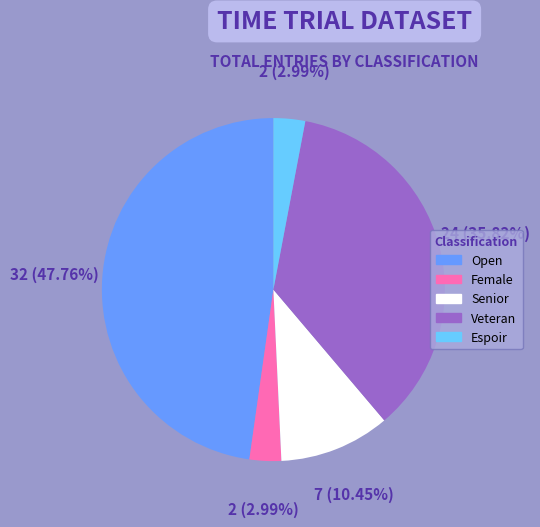

Does any single category account for the majority?

No